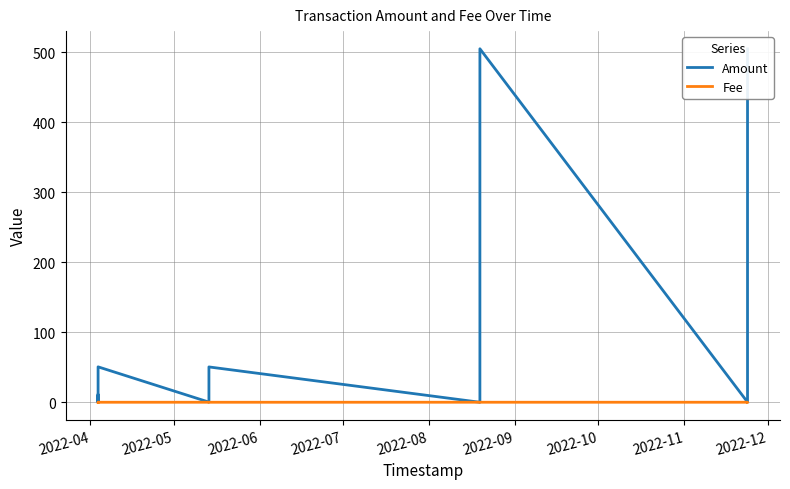

How many times do Amount and Fee cross each other?

6